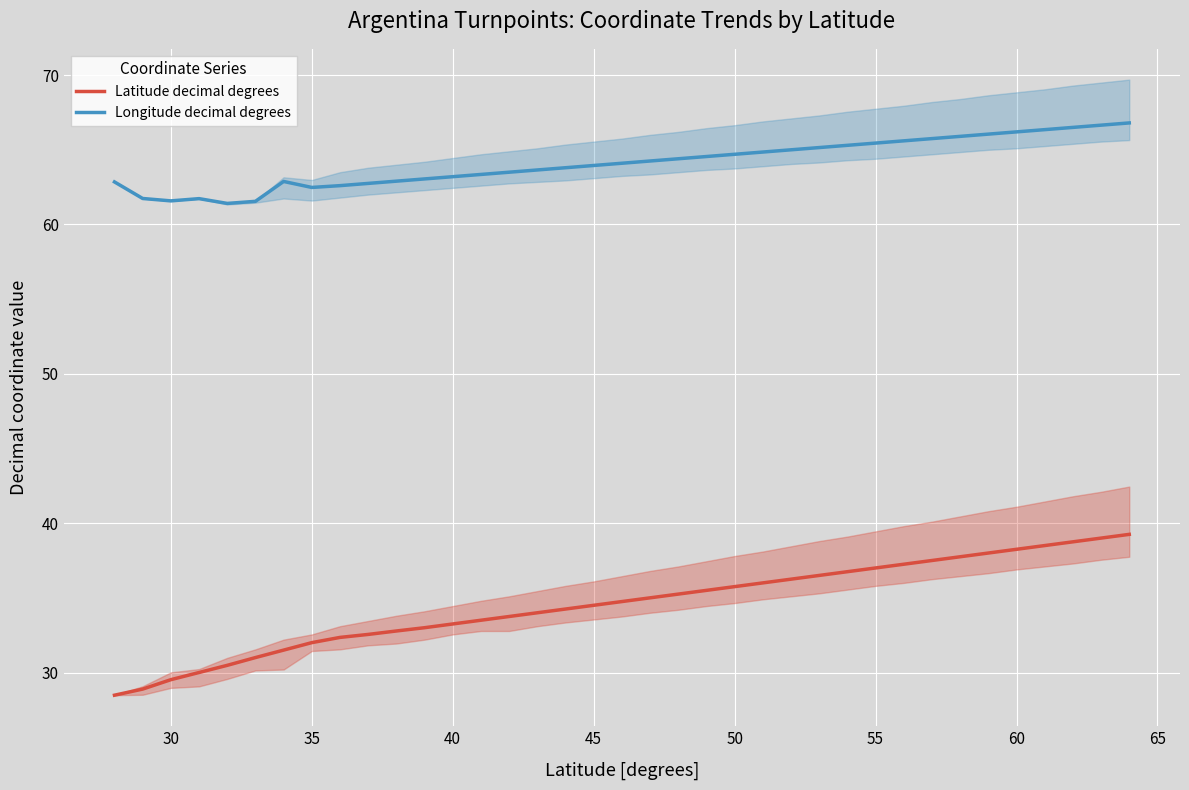

How many data points in Latitude decimal degrees are less than 34?

15